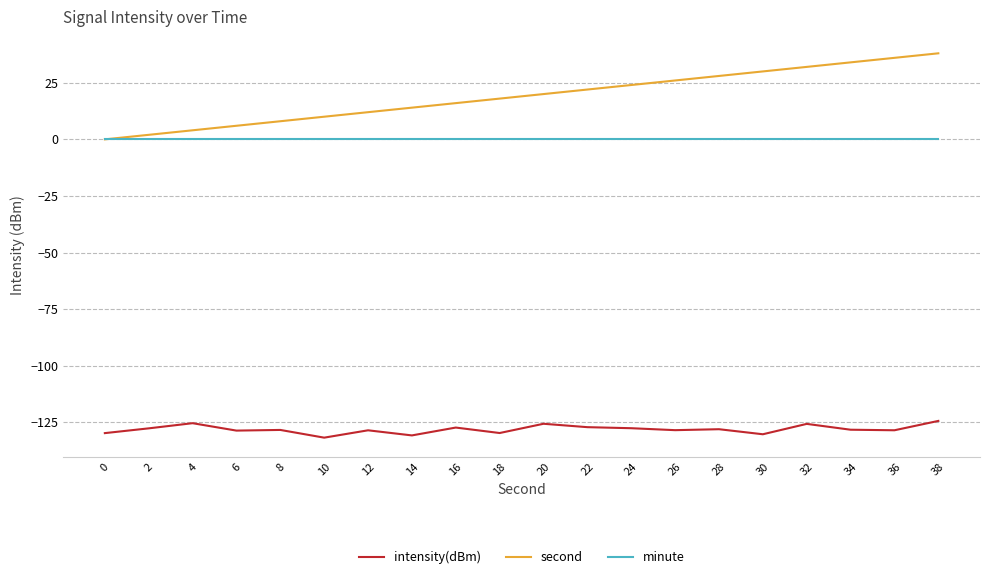

True or false: minute and intensity(dBm) cross at least once.

False